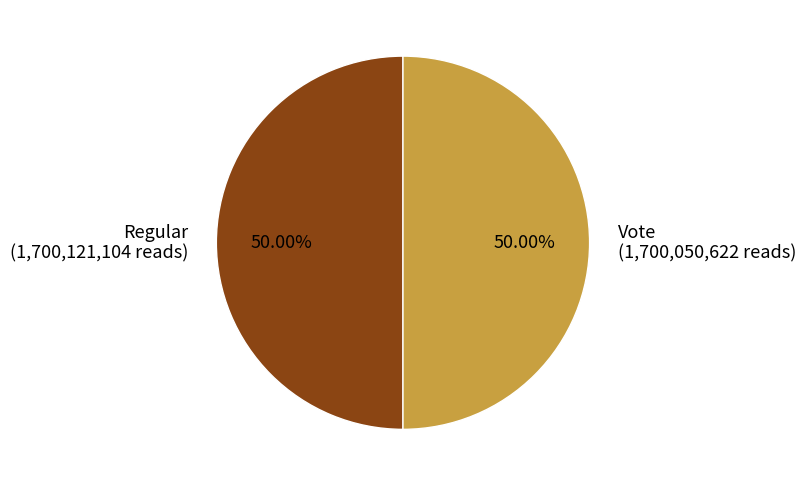

Is it true that Vote is 55% of the pie?

False